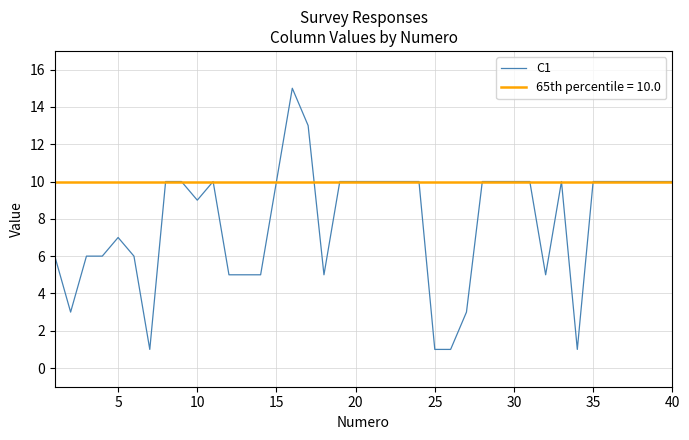

What is the value of the 7th point from the left?

1